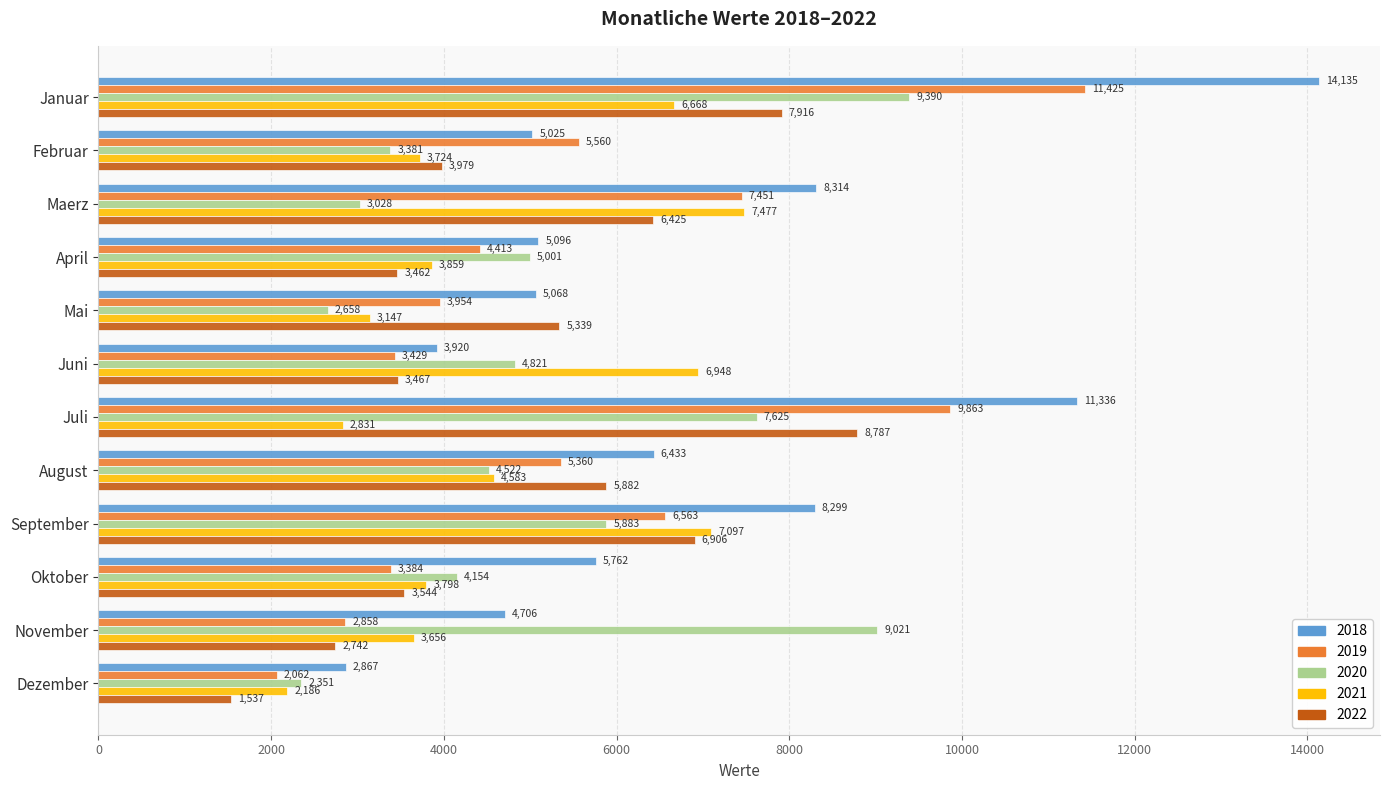

Rank the categories by 2021 value from highest to lowest.

Maerz, September, Juni, Januar, August, April, Oktober, Februar, November, Mai, Juli, Dezember